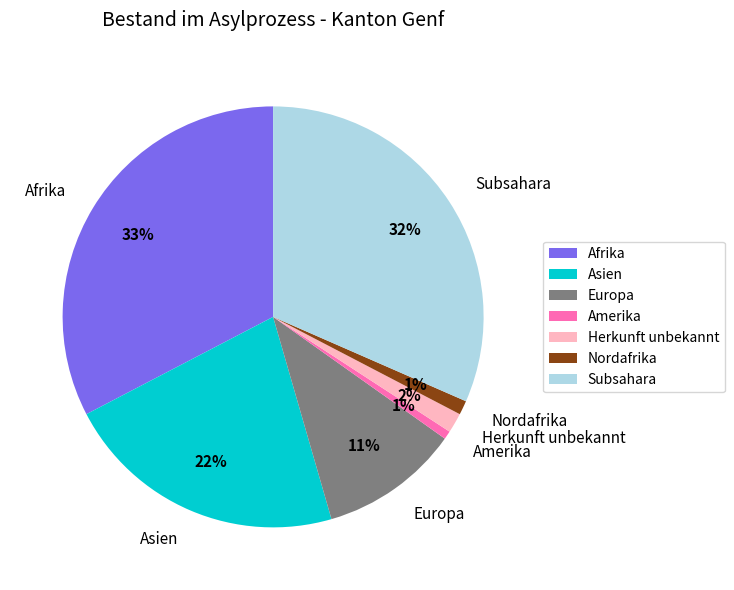

Which has a higher value, Herkunft unbekannt or Europa?

Europa